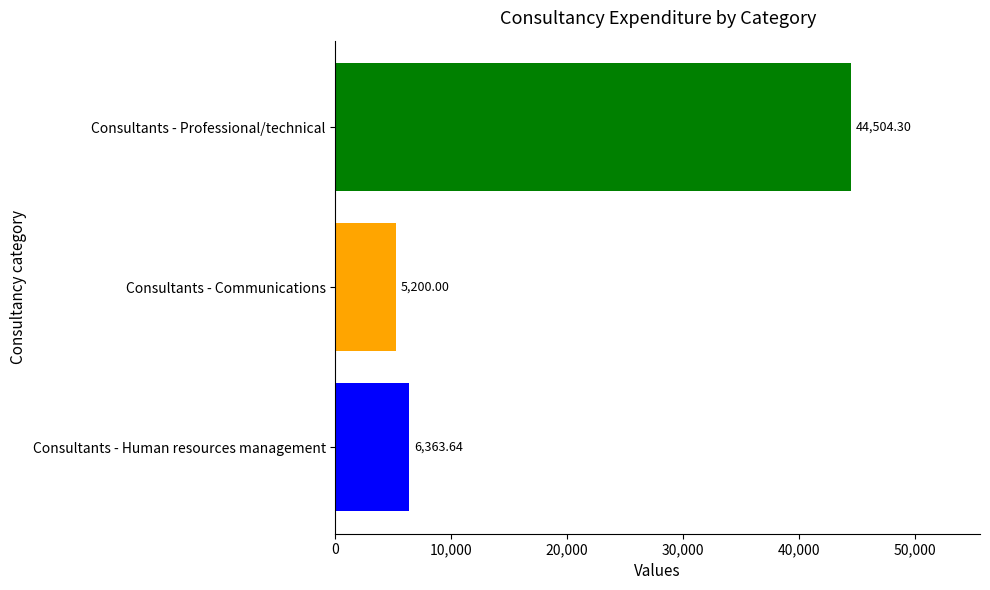

What is the sum of the values at Consultants - Professional/technical and Consultants - Communications?

49704.3